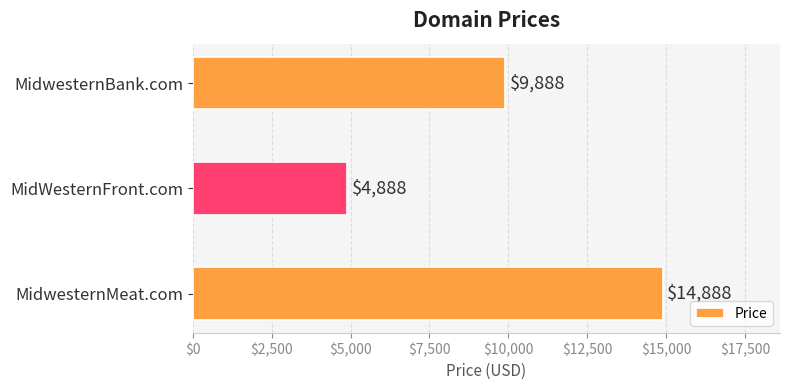

At which label is the value closest to 9888?

MidwesternBank.com